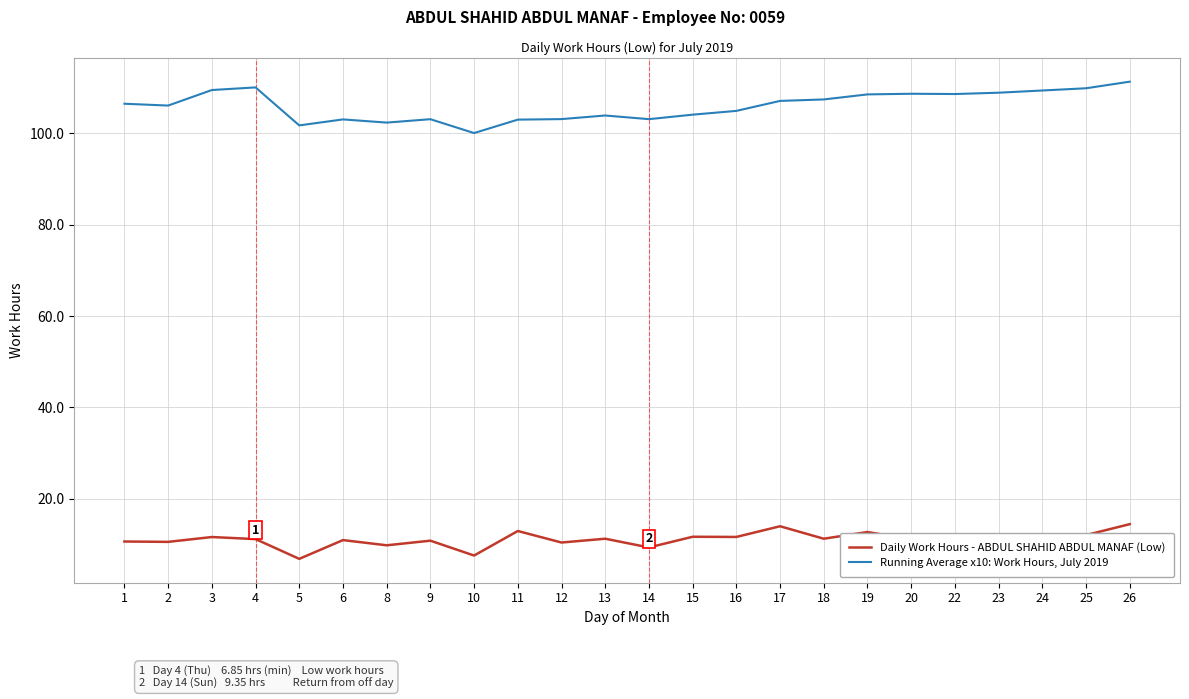

What is the spread (max minus min) of values at 15?

92.4